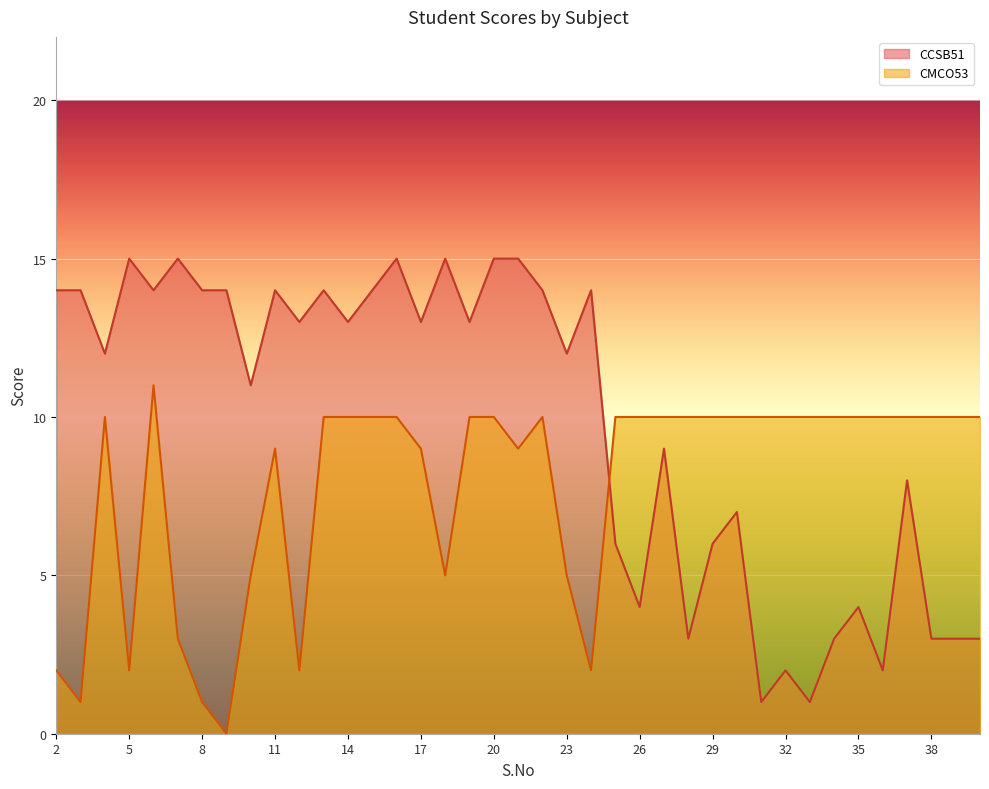

What is the difference between the maximum and second lowest values in the CMCO53 series?

10